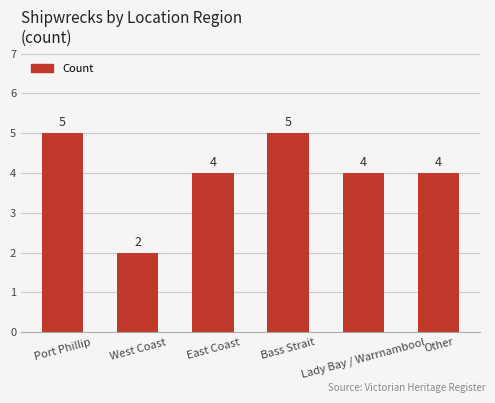

What is the greatest value displayed?

5